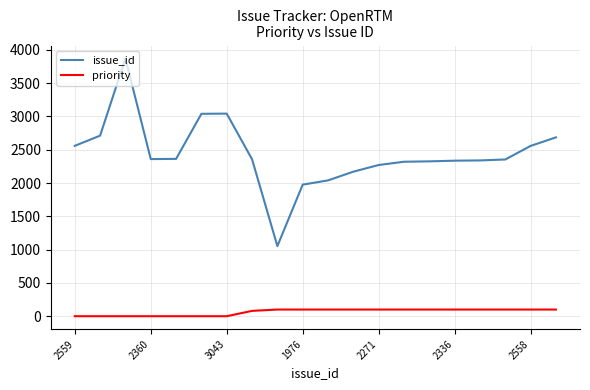

Which series has the largest range (max minus min)?

issue_id